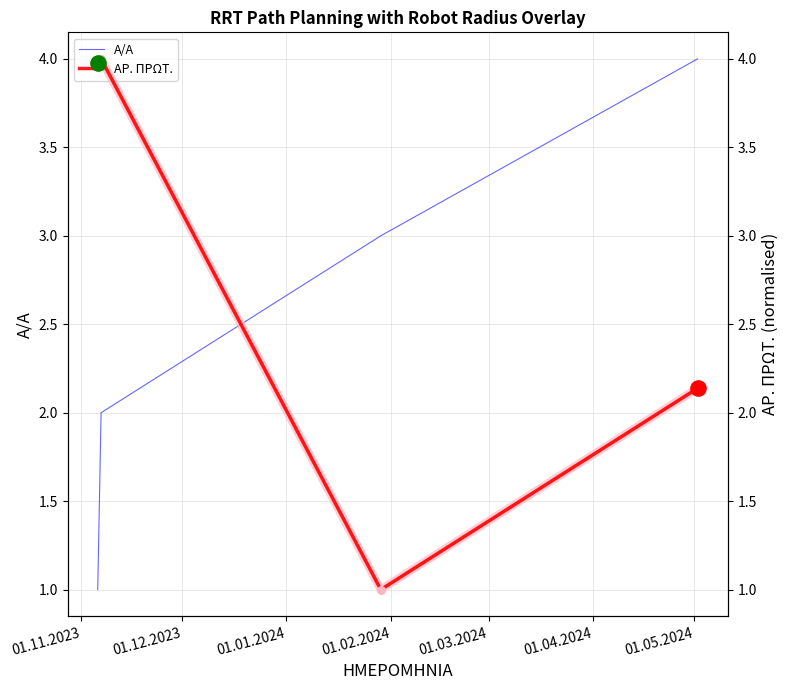

Which series has the largest total across all categories?

ΑΡ. ΠΡΩΤ.